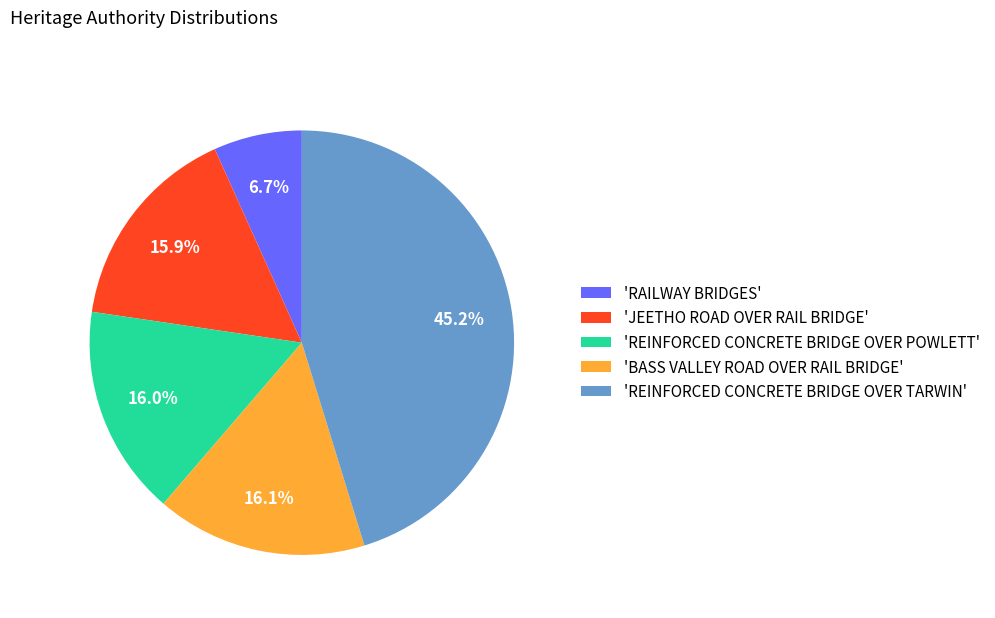

Which slice is the largest?

'REINFORCED CONCRETE BRIDGE OVER TARWIN'